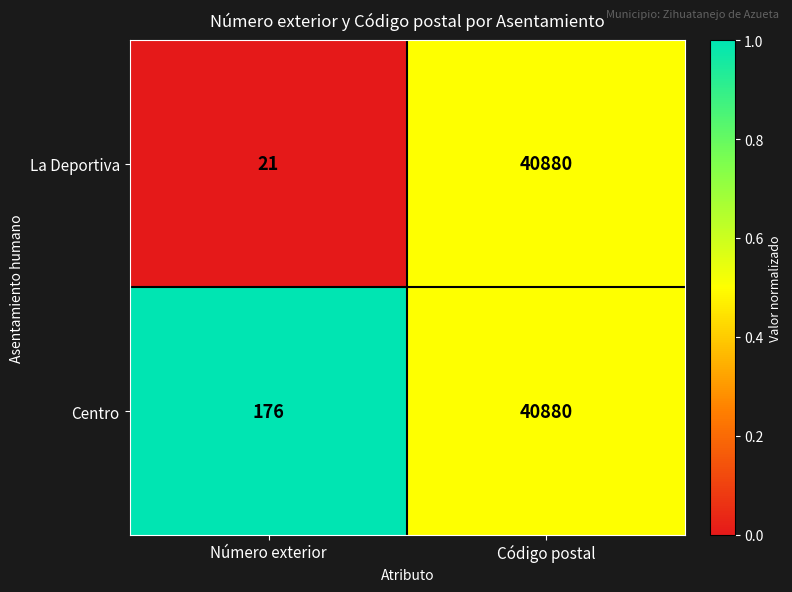

List the series in order of their overall mean, highest first.

Centro, La Deportiva